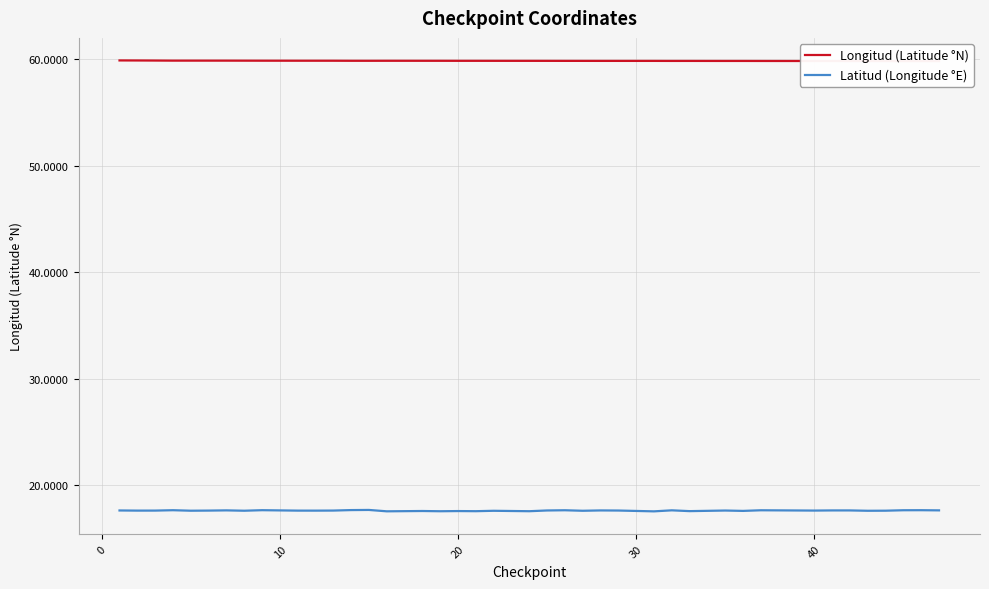

What is the value of the Longitud (Latitude °N) point at the 12th from the left?

59.9